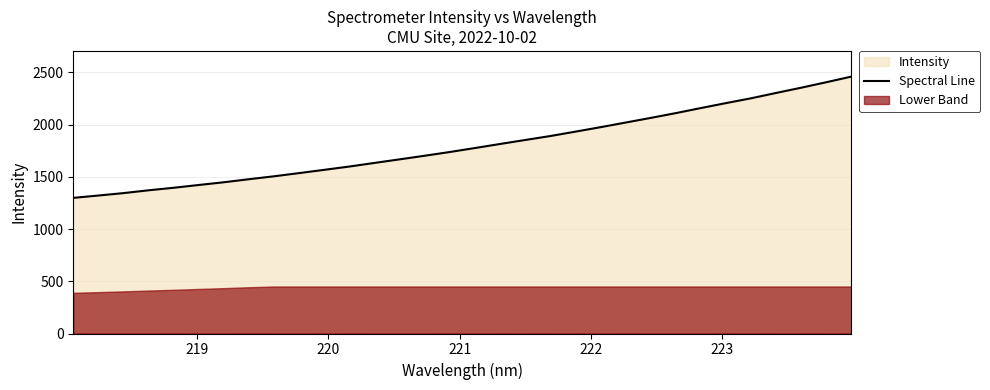

What is the label of the 5th point from the left?

222